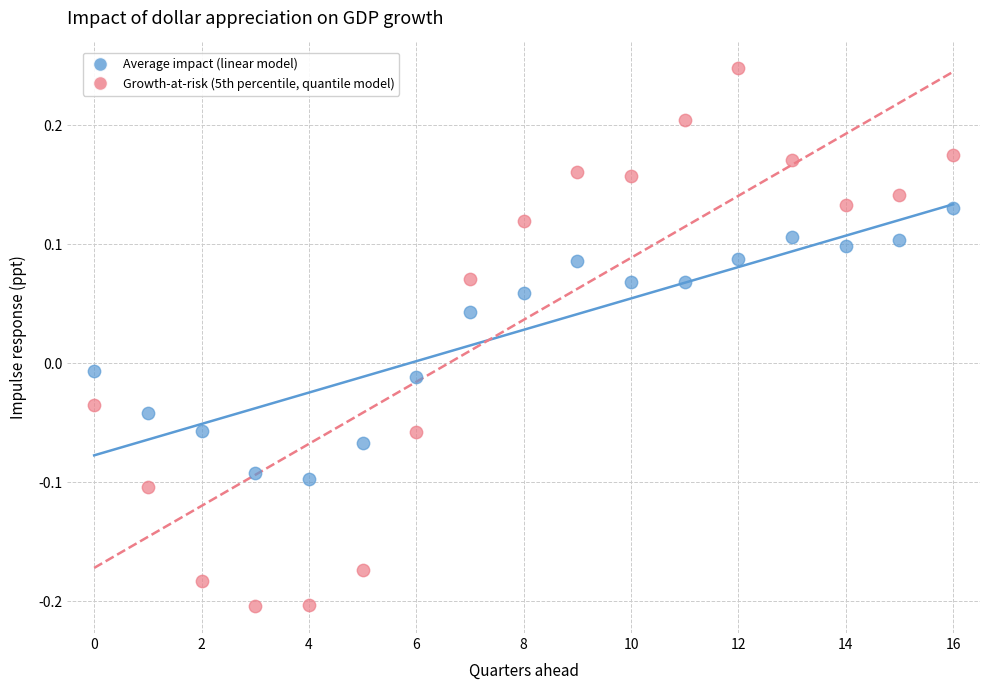

What are all the series names shown in the legend?

Average impact (linear model), Growth-at-risk (5th percentile, quantile model)